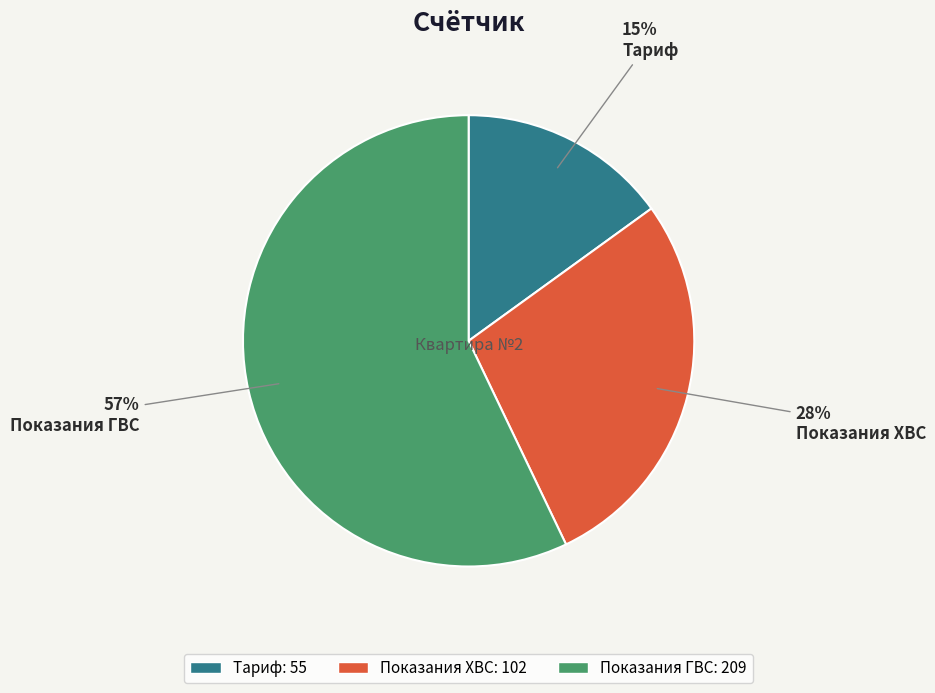

To the nearest percent, what is the average slice percentage?

33%